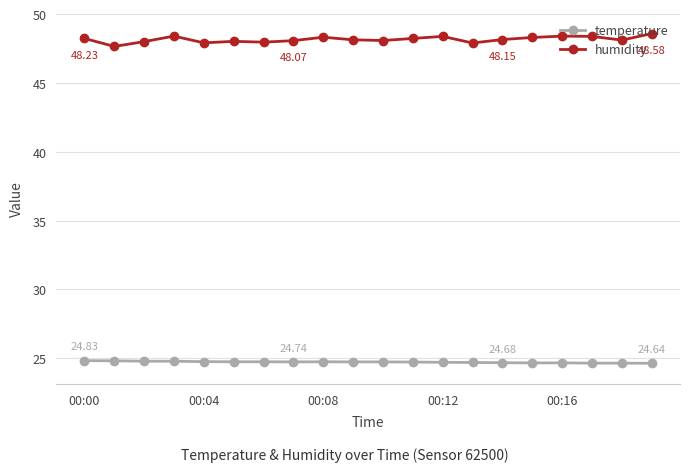

True or false: humidity has more than 2 interior local peaks.

True